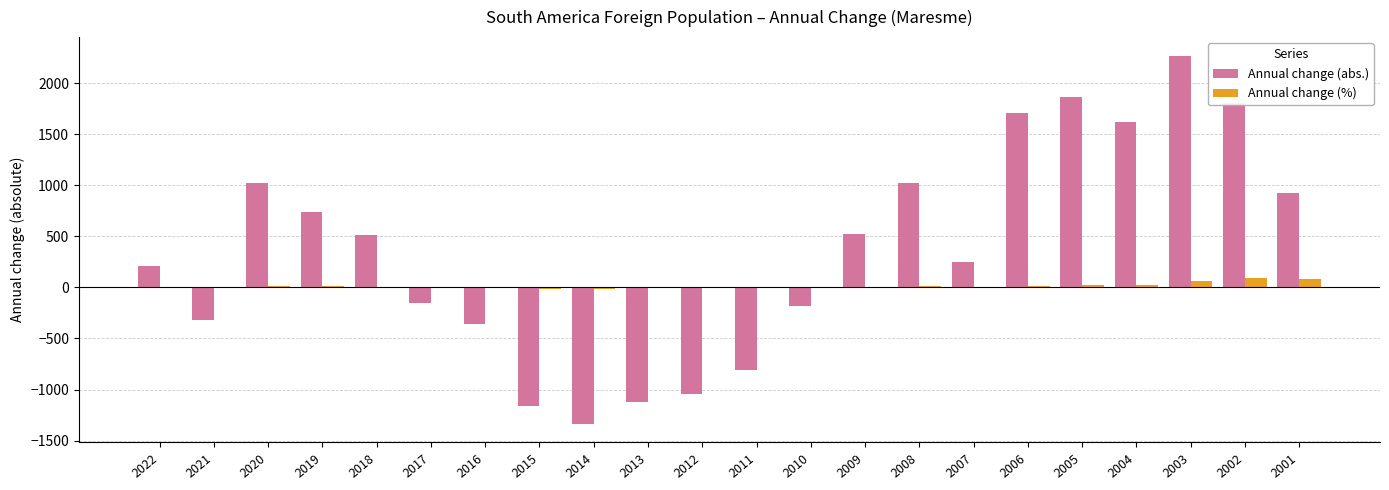

At which category is the sum across all series the highest?

2003